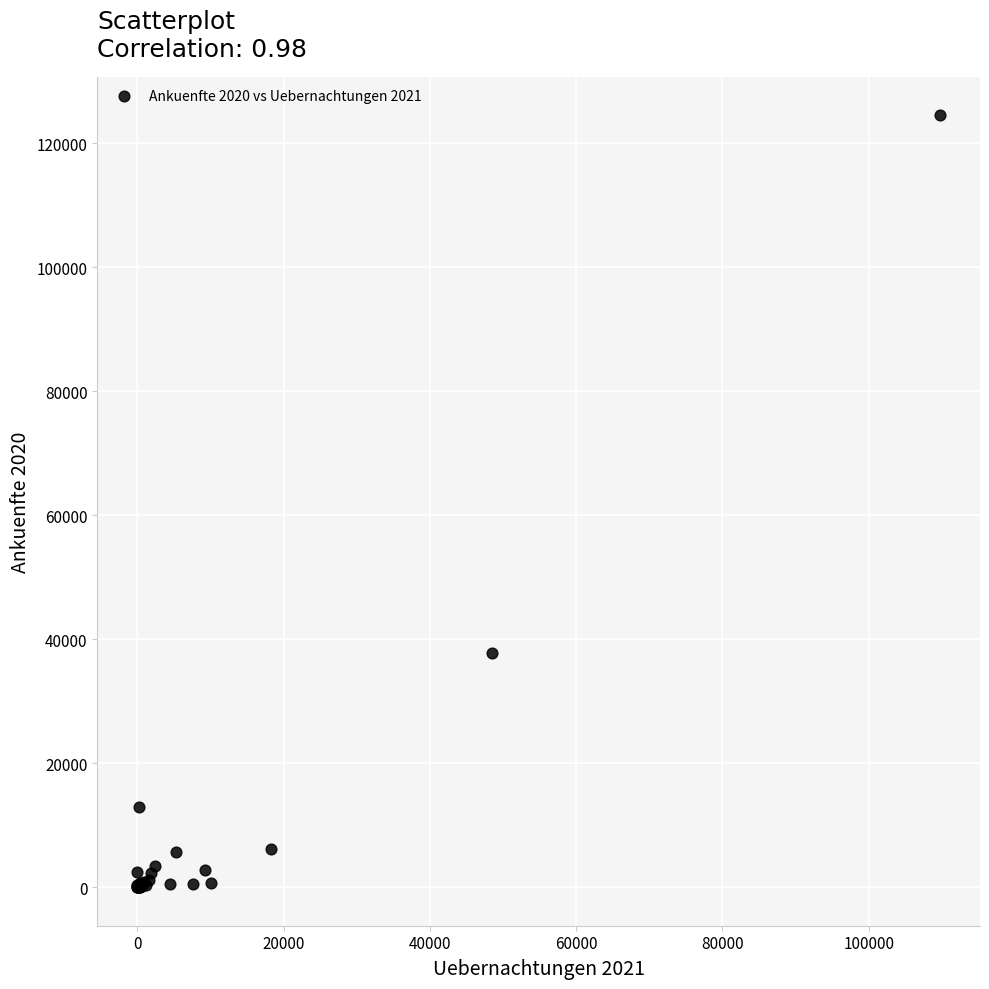

What Y value in the scatter plot is closest to 62283?

37746